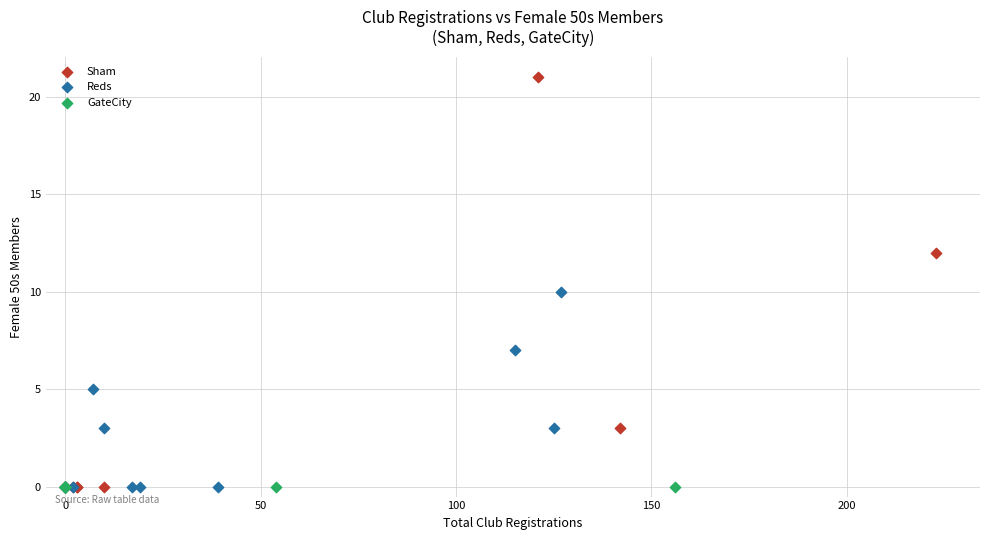

What are all the series names shown in the legend?

Sham, Reds, GateCity